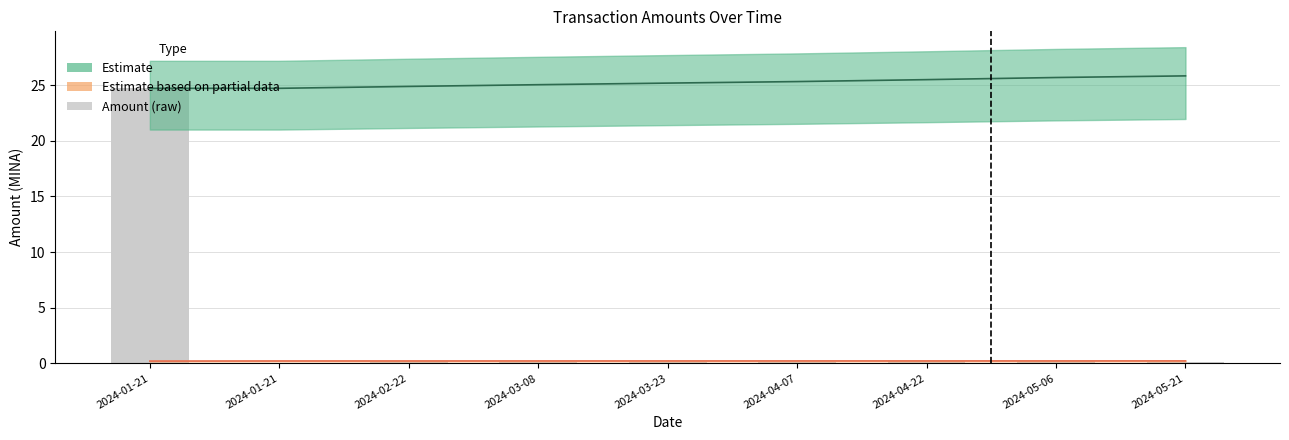

What is the difference between the maximum and minimum values?

24.7